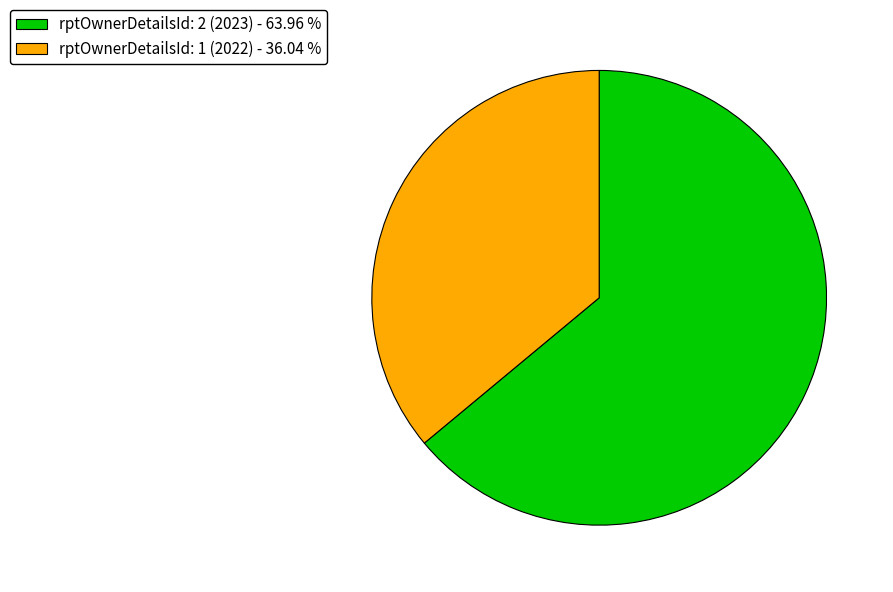

Which slice represents more than half of the pie?

rptOwnerDetailsId: 2 (2023)